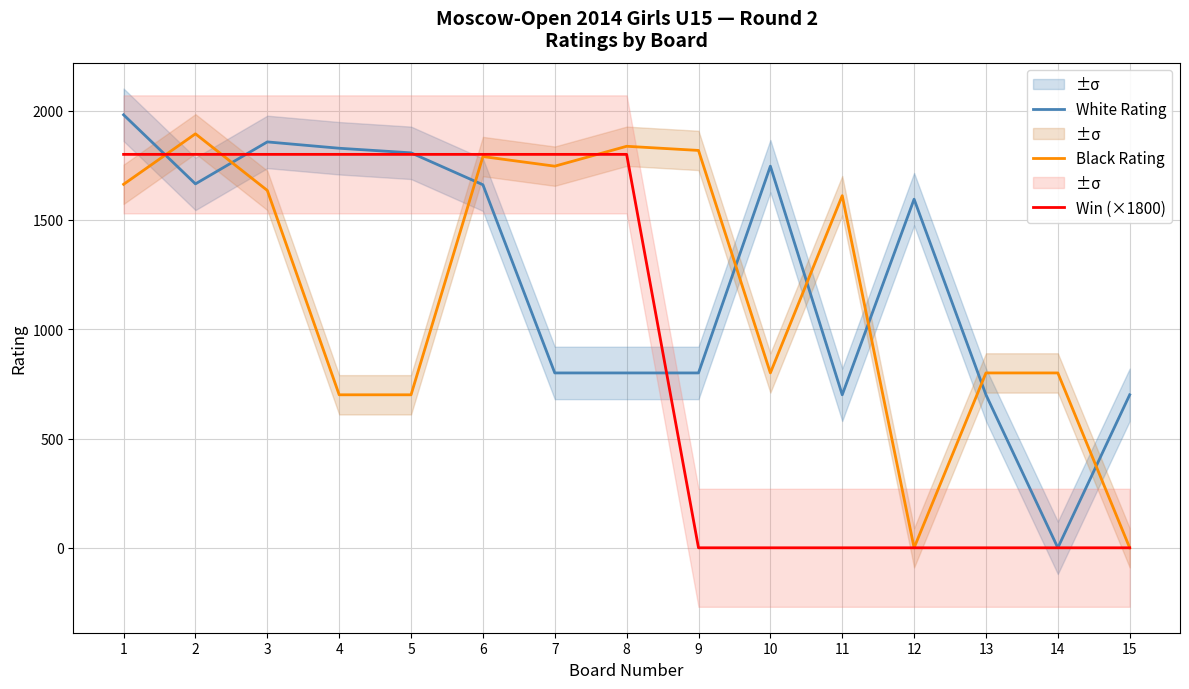

What is the value of the White Rating point at the 11th from the left?

700